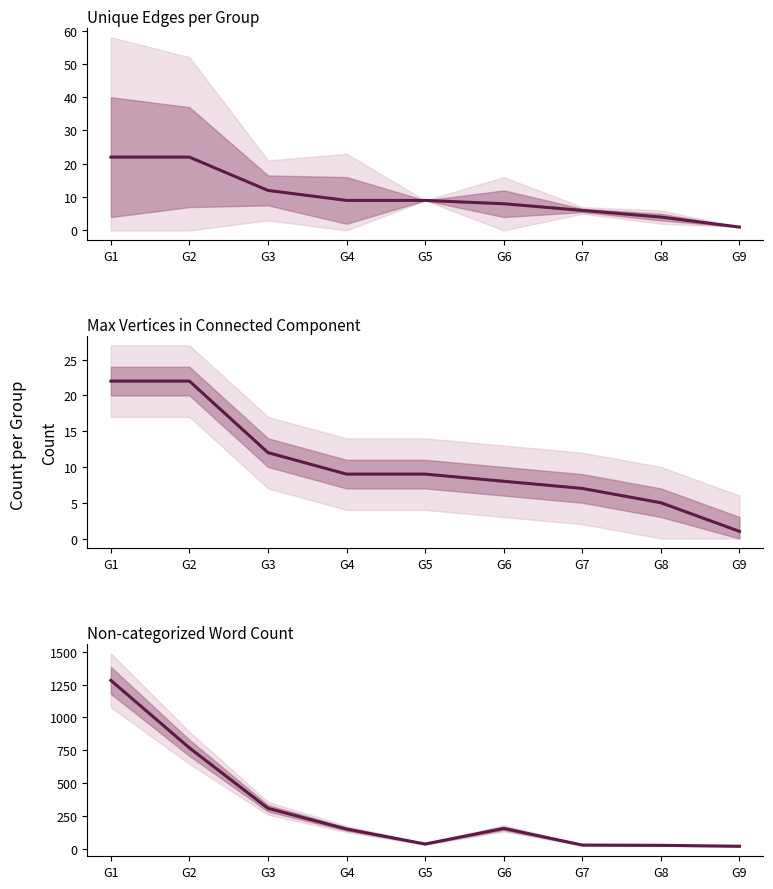

Where does the Unique Edges series first go above 9?

G1